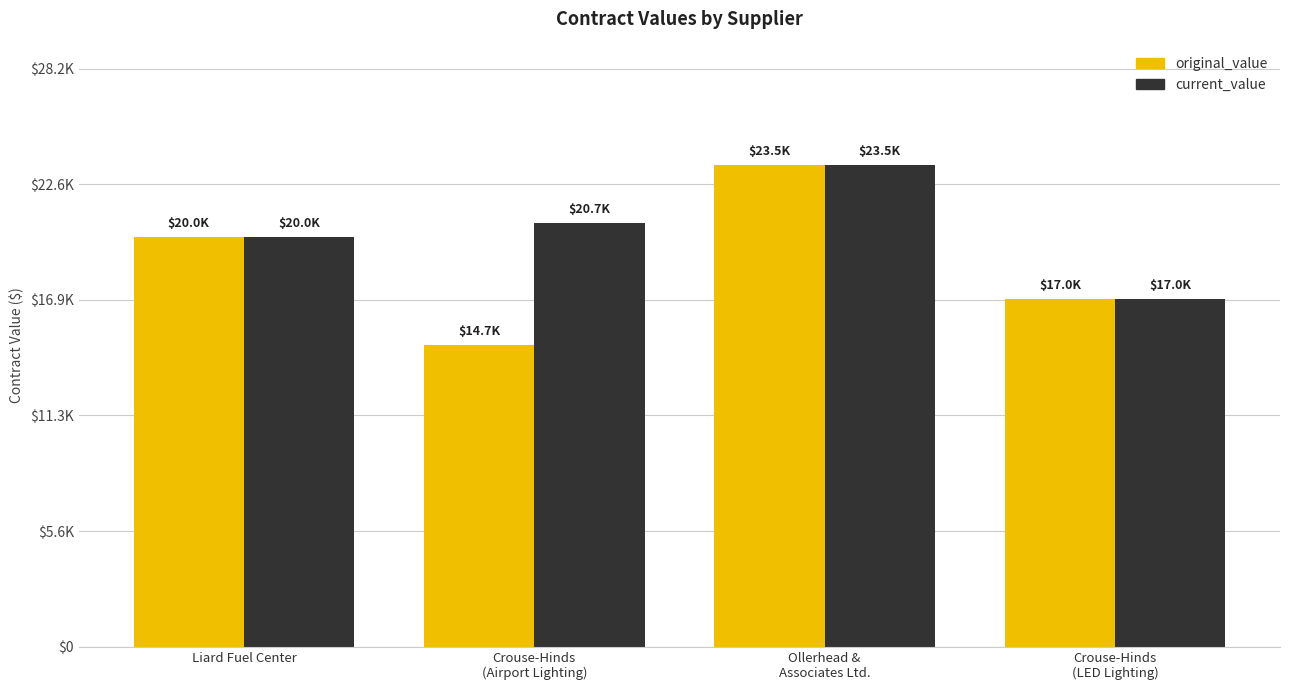

Does the chart contain stacked bars?

No